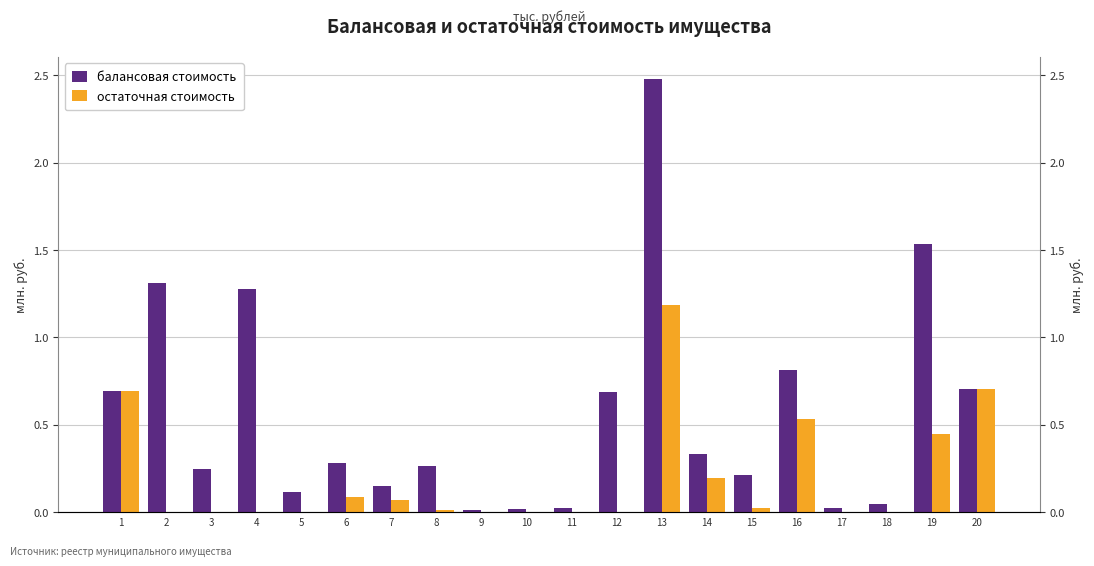

Reading left to right, extract all data points from this chart.

балансовая стоимость: 1=0.7	2=1.3	3=0.2	4=1.3	5=0.1	6=0.3	7=0.1	8=0.3	9=0.0	10=0.0	11=0.0	12=0.7	13=2.5	14=0.3	15=0.2	16=0.8	17=0.0	18=0.0	19=1.5	20=0.7
остаточная стоимость: 1=0.7	2=0.0	3=0.0	4=0.0	5=0.0	6=0.1	7=0.1	8=0.0	9=0.0	10=0.0	11=0.0	12=0.0	13=1.2	14=0.2	15=0.0	16=0.5	17=0.0	18=0.0	19=0.4	20=0.7